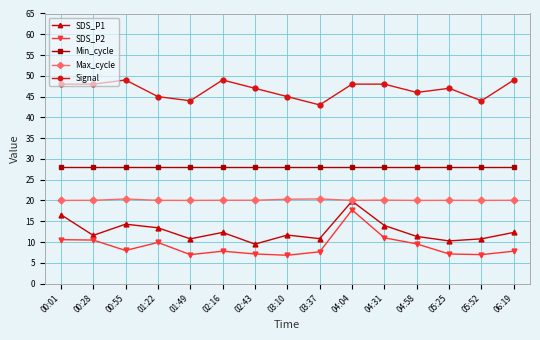

True or false: Signal and SDS_P1 intersect in this chart.

False